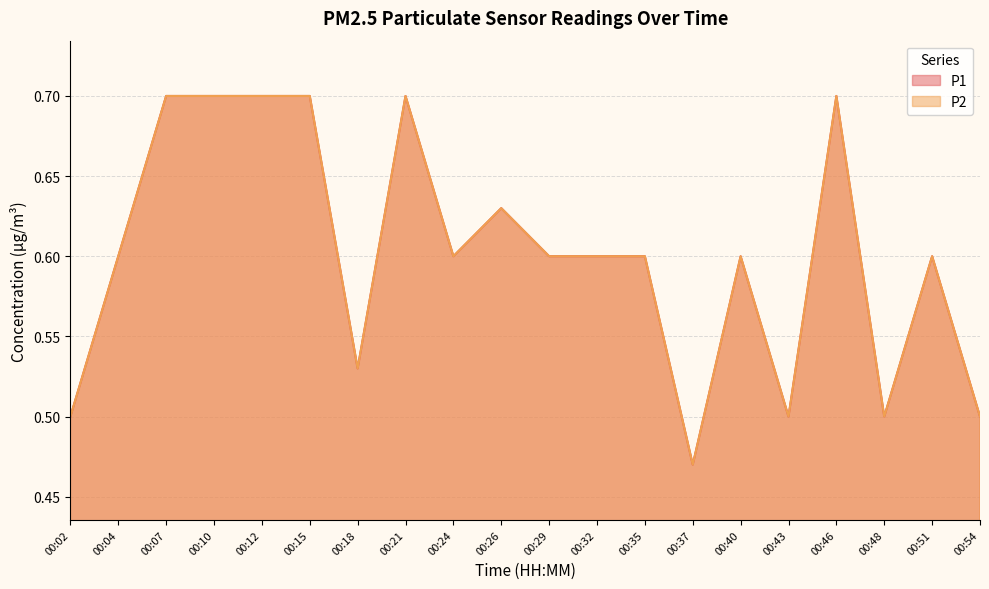

What is the difference between the maximum and minimum values in the P1 series?

0.2